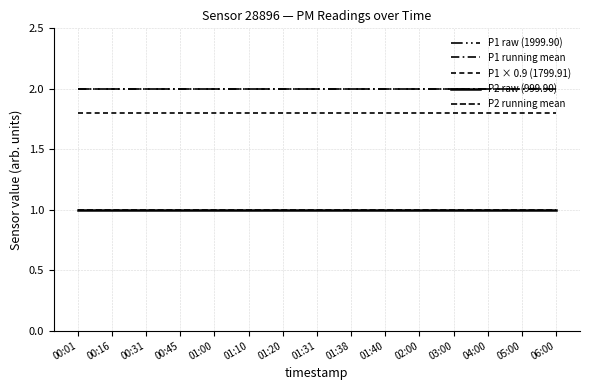

What is the lowest value of the P2 raw (999.90) series?

1.0